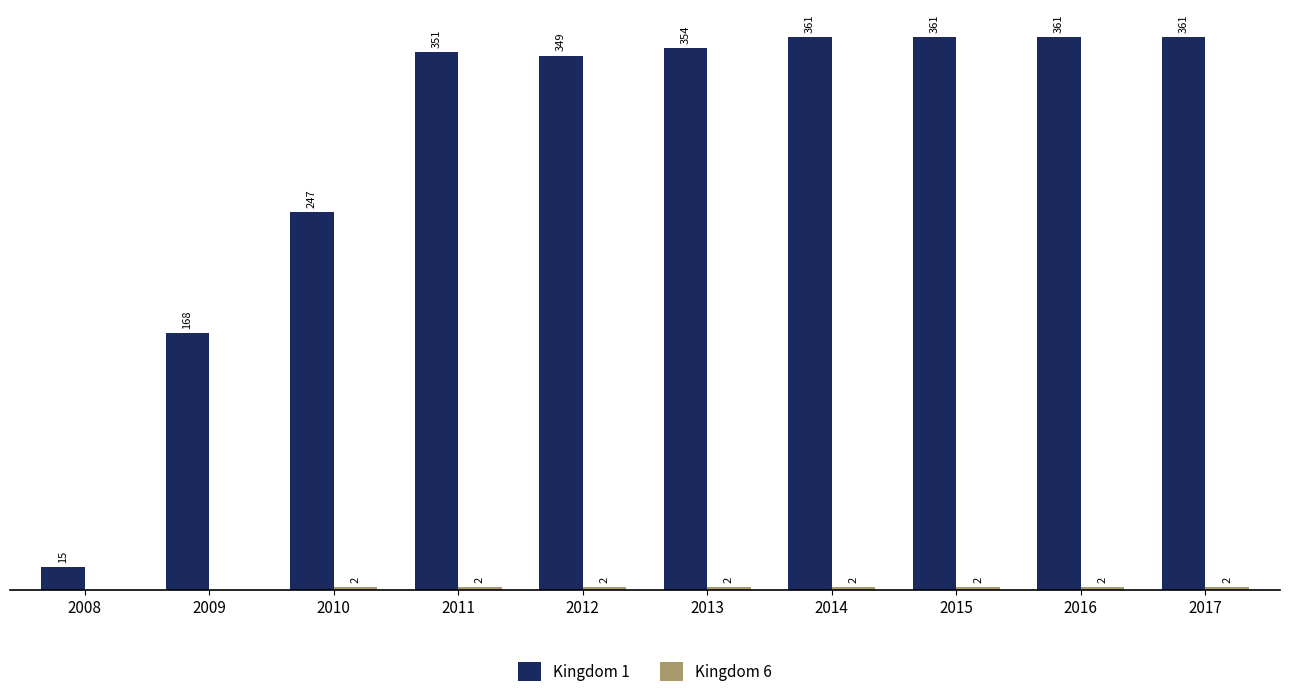

Which series changed the most between 2009 and 2012?

Kingdom 1